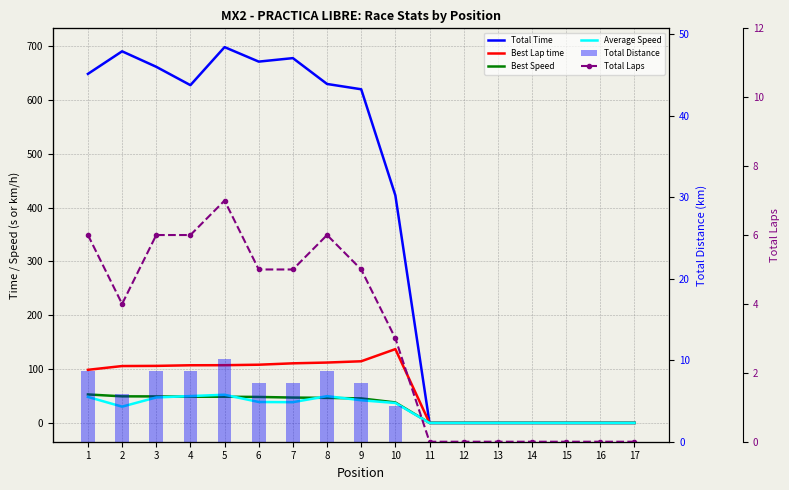

At which label is Best Speed closest to 26?

10